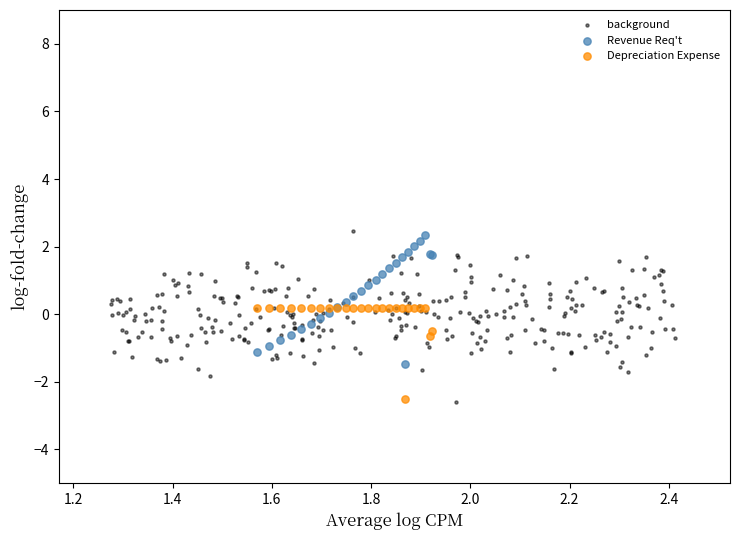

Which series reaches the maximum Y coordinate?

background